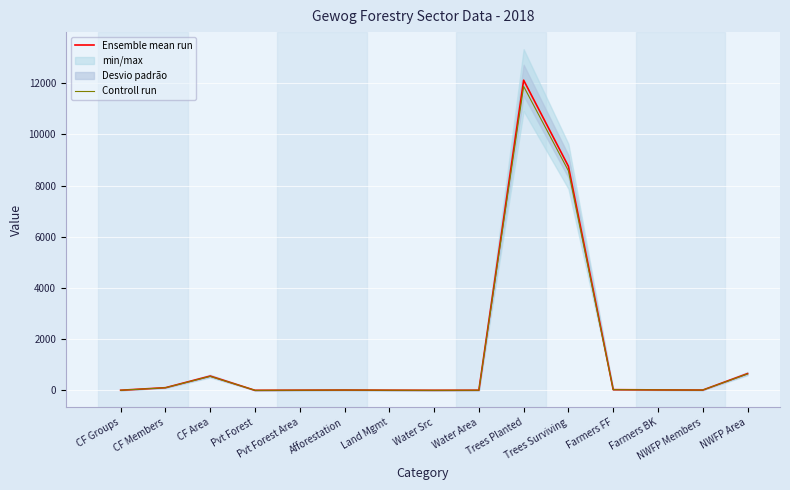

Is it true that Ensemble mean run equals 2.0 at Pvt Forest?

True